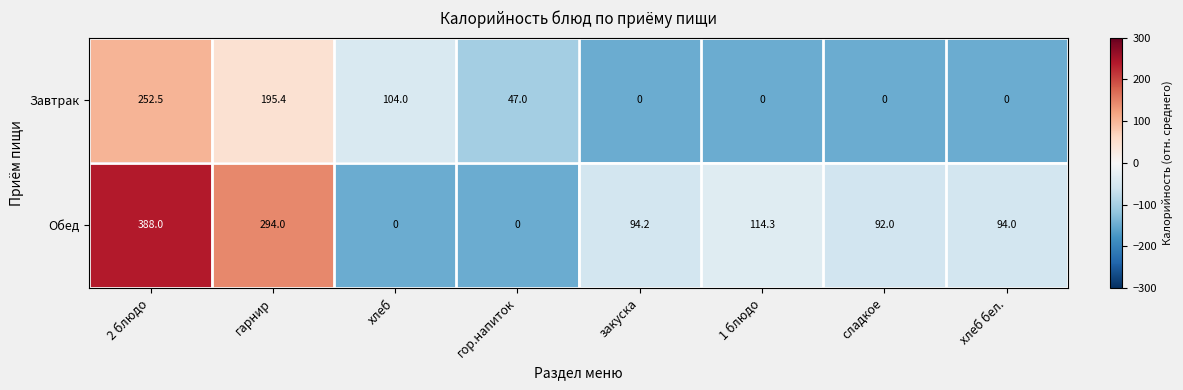

At how many categories does at least one series exceed 160?

2